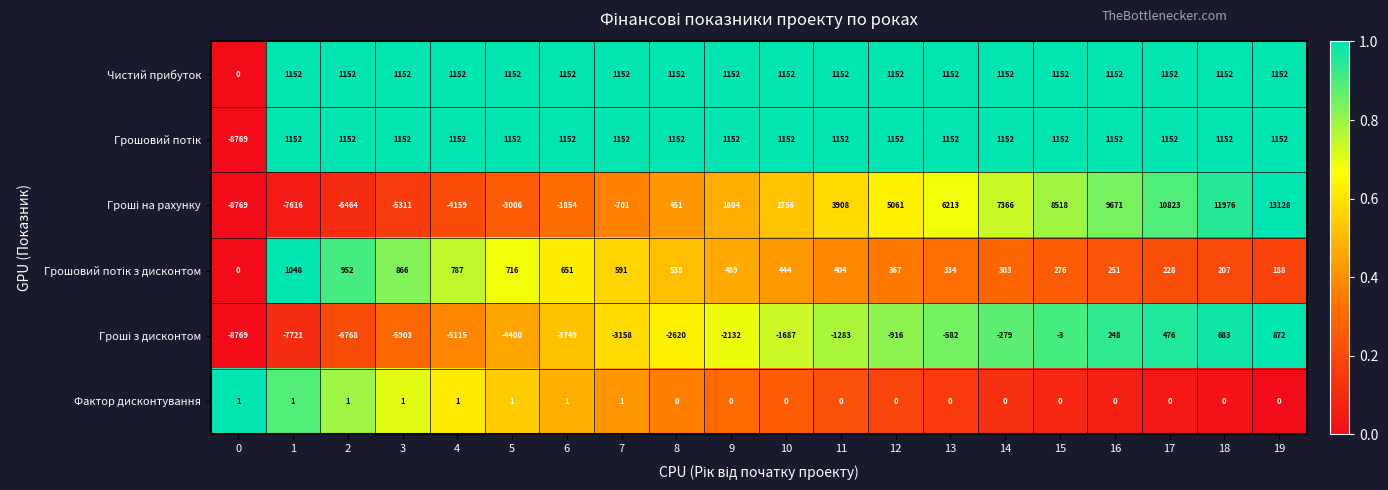

What is the average value of the Чистий прибуток series?

1094